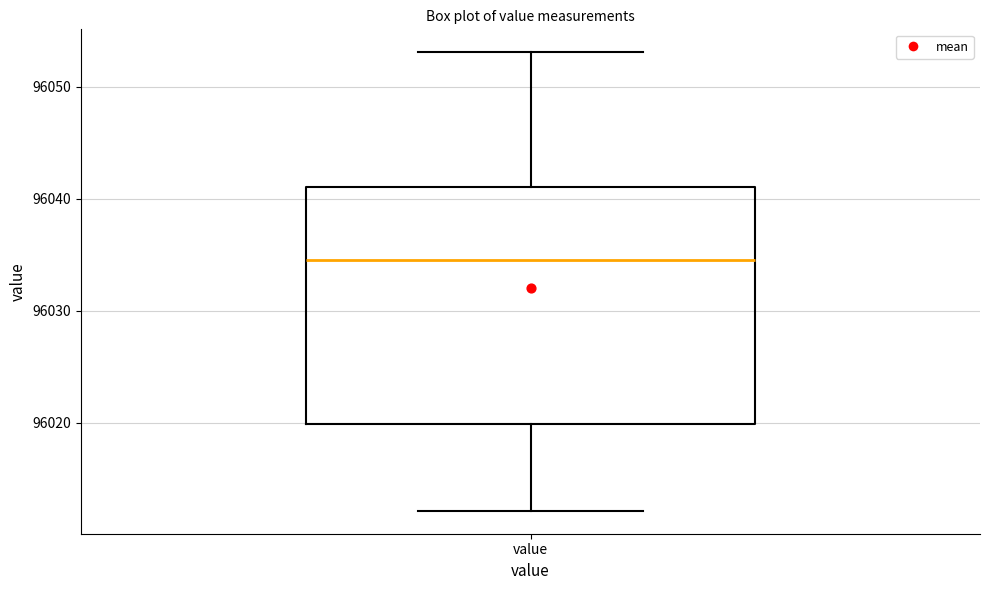

Transcribe this box plot: give where the median line is, the range the box spans, and where the two whiskers end, as read against the y-axis. The values are not printed on the chart, so give them approximately, as read against the axis.

median 96035, box 96020 to 96041, whiskers 96012 to 96053